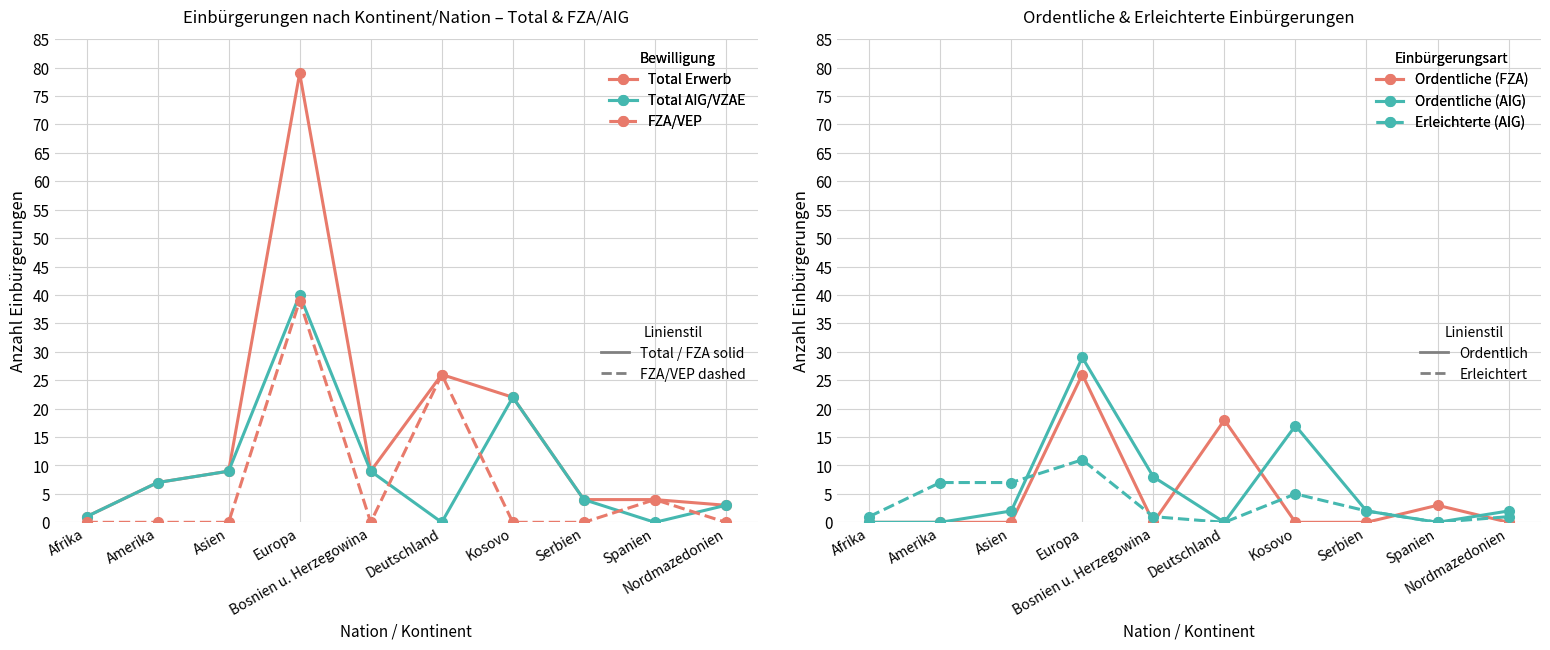

Which series has the widest spread of values?

Total Erwerb